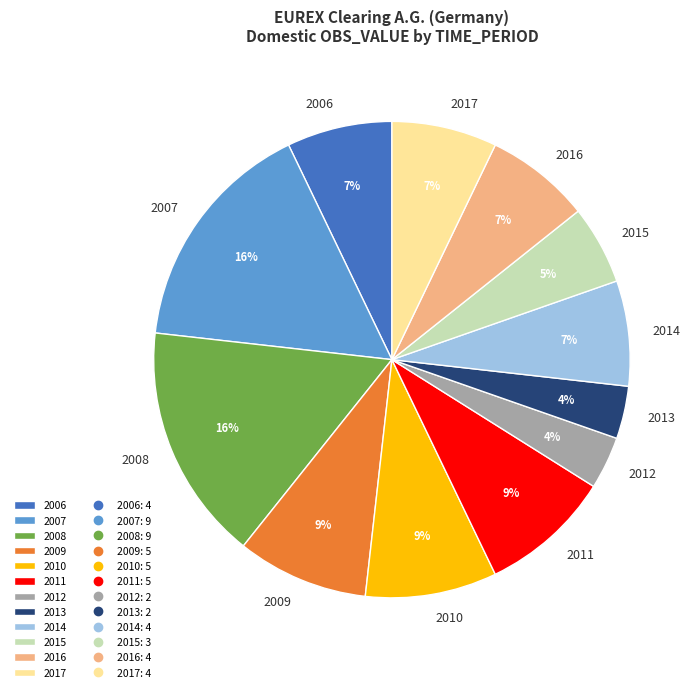

Do 2013 and 2011 together represent more than half of the pie?

No